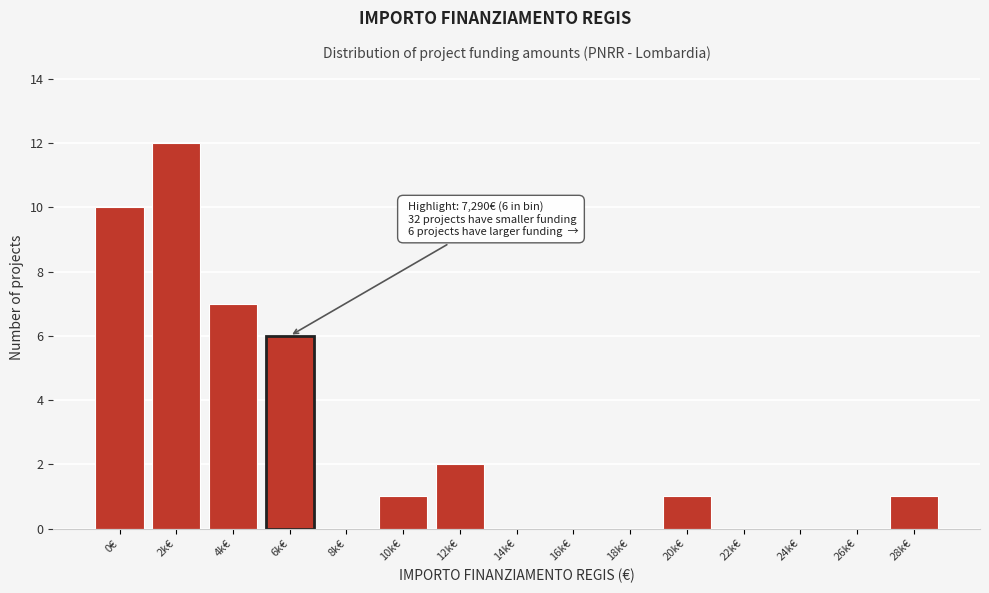

Reading left to right, list all the values displayed in this chart.

0€=10	2k€=12	4k€=7	6k€=6	8k€=0	10k€=1	12k€=2	14k€=0	16k€=0	18k€=0	20k€=1	22k€=0	24k€=0	26k€=0	28k€=1